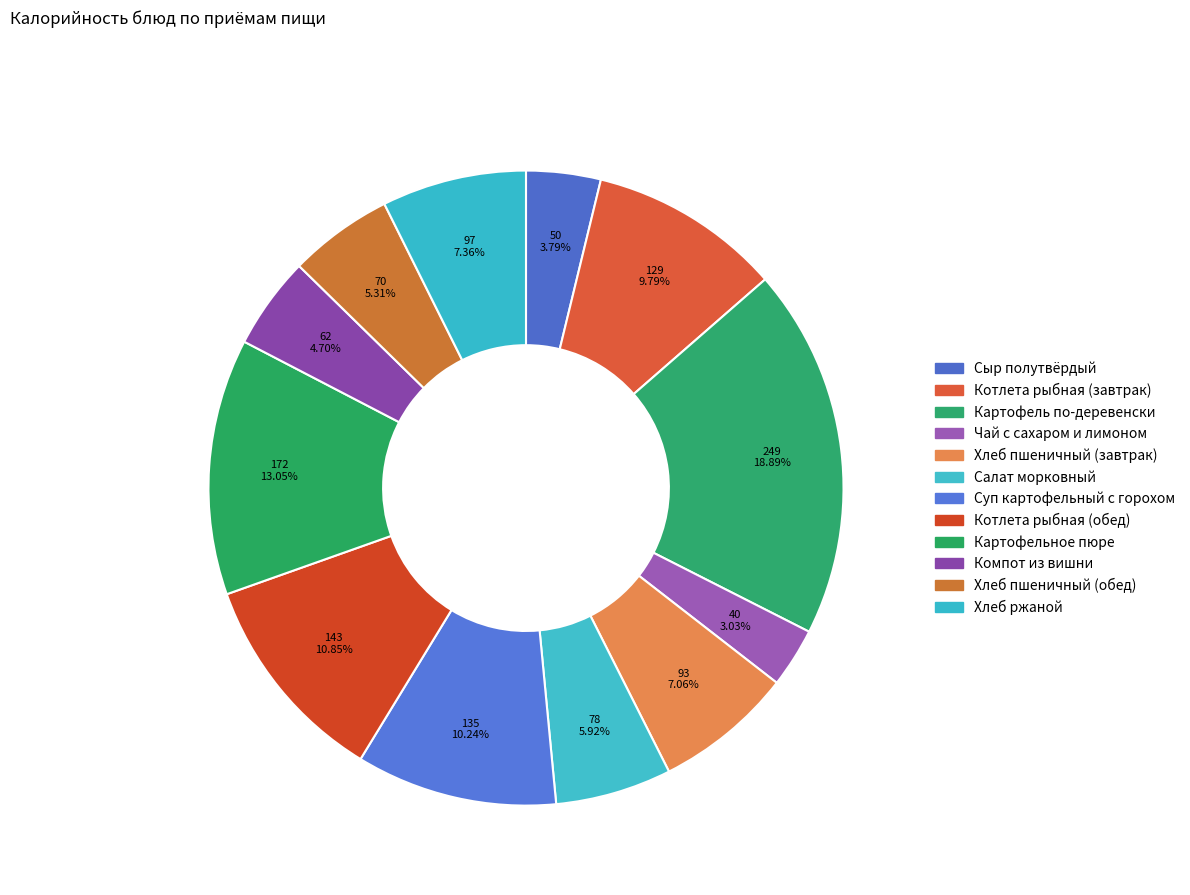

To the nearest percent, what percentage of the pie is Хлеб ржаной?

7%